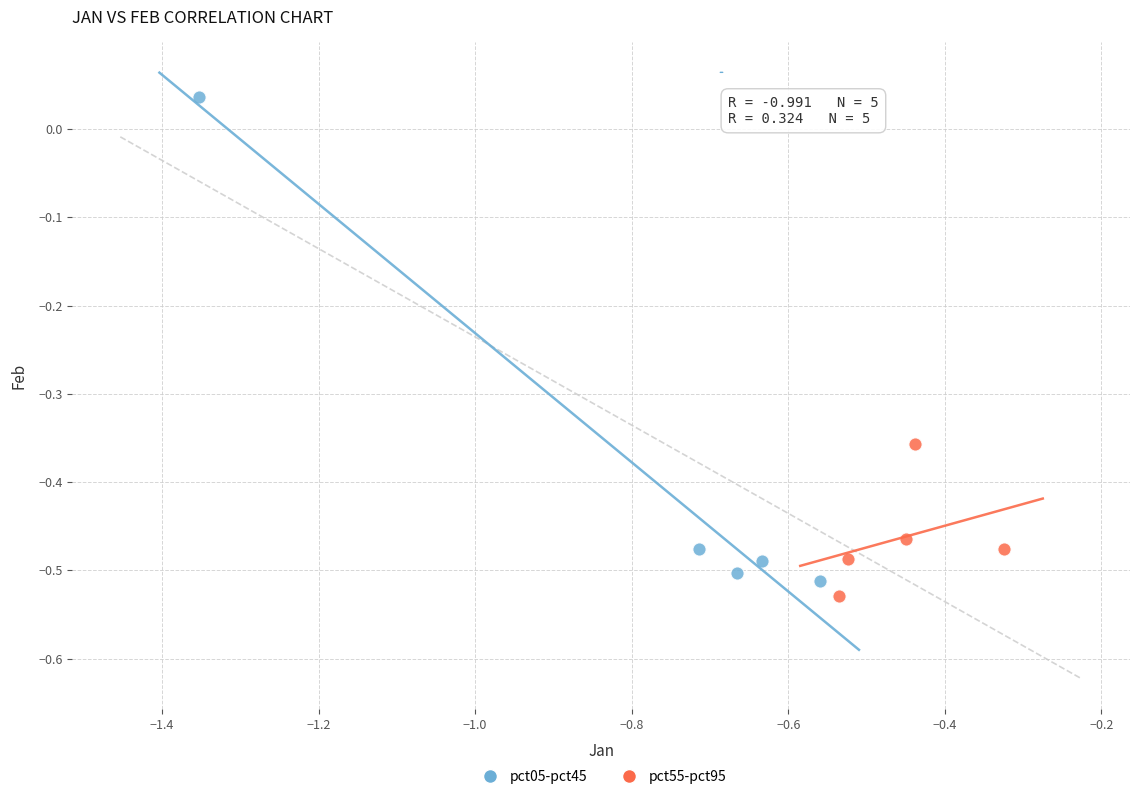

Which series has the largest Y range (max minus min)?

pct05-pct45